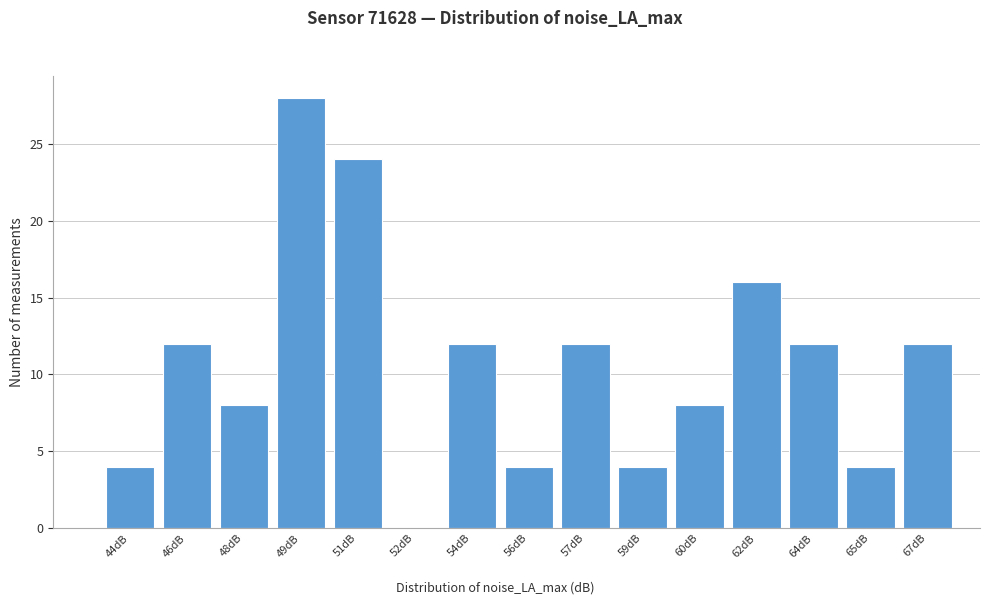

Reading right to left, extract all data points from this chart.

67dB=12	65dB=4	64dB=12	62dB=16	60dB=8	59dB=4	57dB=12	56dB=4	54dB=12	52dB=0	51dB=24	49dB=28	48dB=8	46dB=12	44dB=4